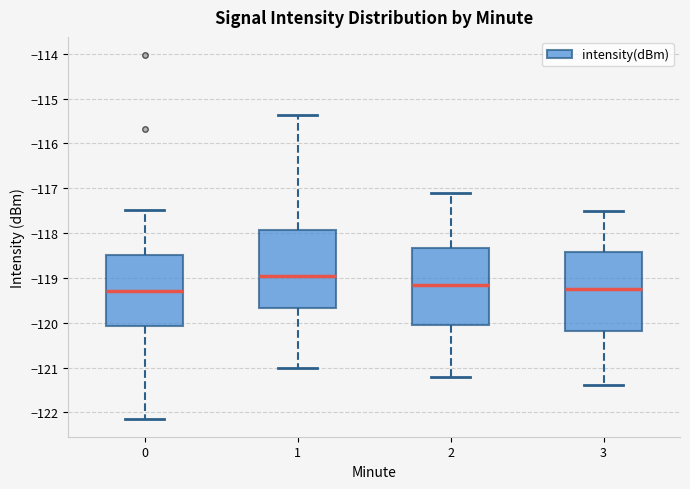

Where is the upper edge of the box at x = 1 on the y-axis? The values are not printed on the chart, so give them approximately, as read against the axis.

-117.9